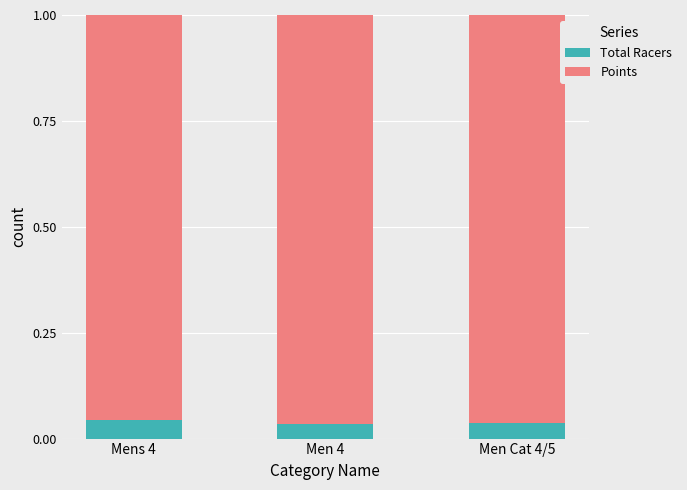

Count the Total Racers values in the range 0 to 1.

3